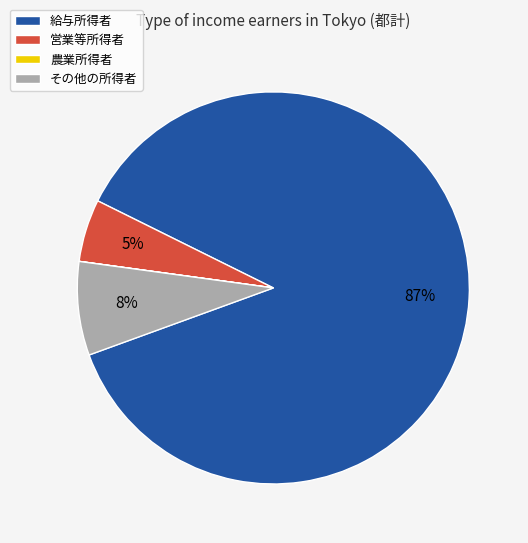

What is the majority slice?

給与所得者